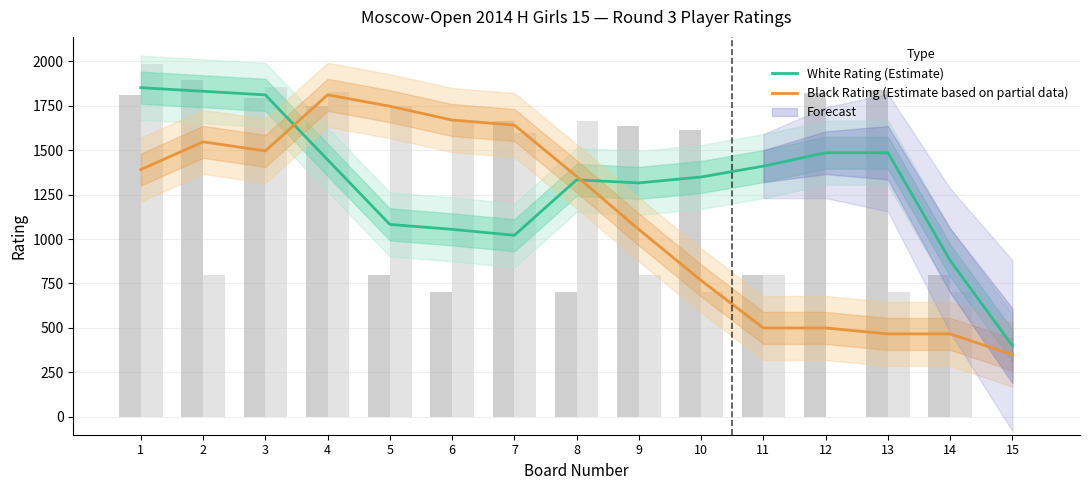

Reading left to right, list all the values displayed in this chart.

White Rating (Estimate): 1850.5	1830.3	1810.0	1445.3	1082.0	1054.3	1021.0	1332.7	1315.3	1348.7	1409.7	1485.0	1485.0	879.0	400.0
Black Rating (Estimate based on partial data): 1390.5	1546.0	1495.0	1810.3	1746.3	1668.7	1640.3	1352.0	1053.7	766.7	500.0	500.0	466.7	466.7	350.0